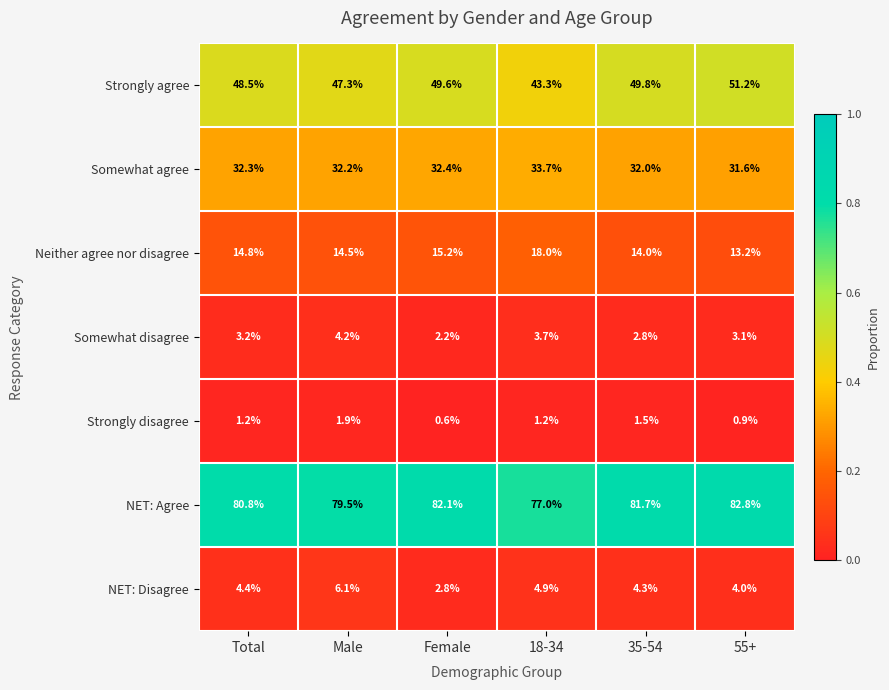

How many categories are shown in the chart?

6